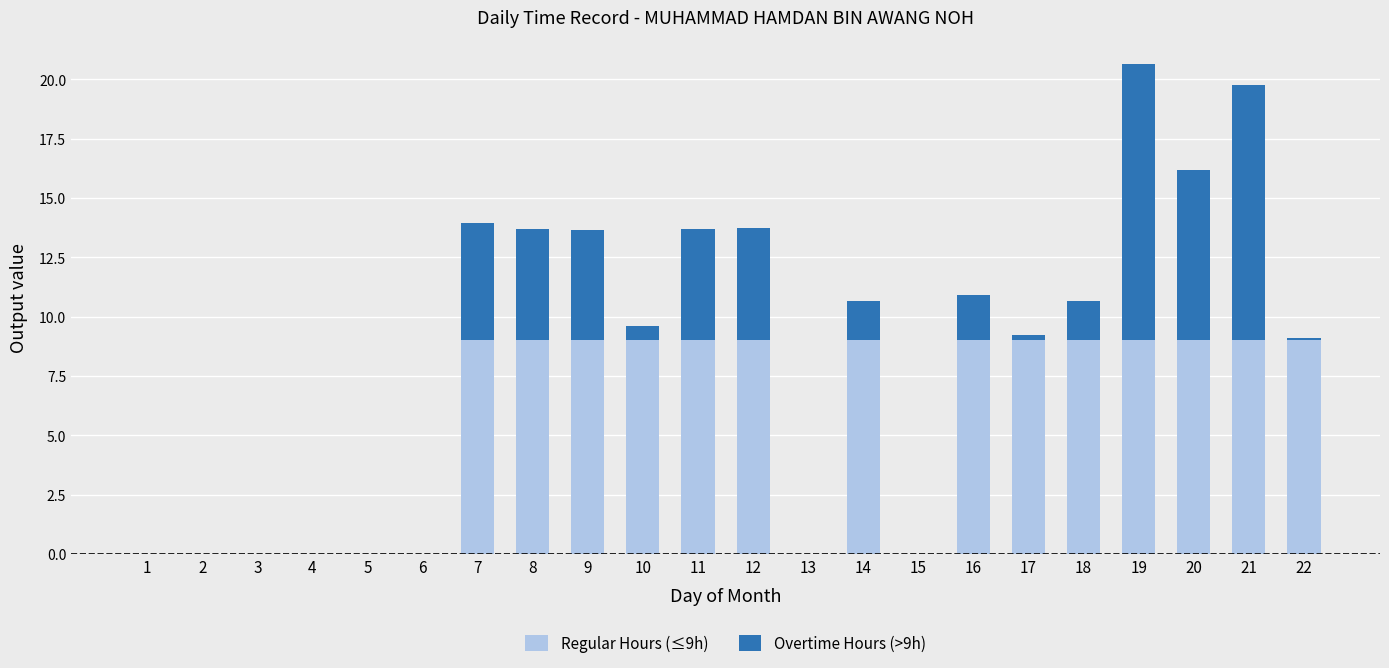

What is the maximum value for Regular Hours (≤9h)?

9.0